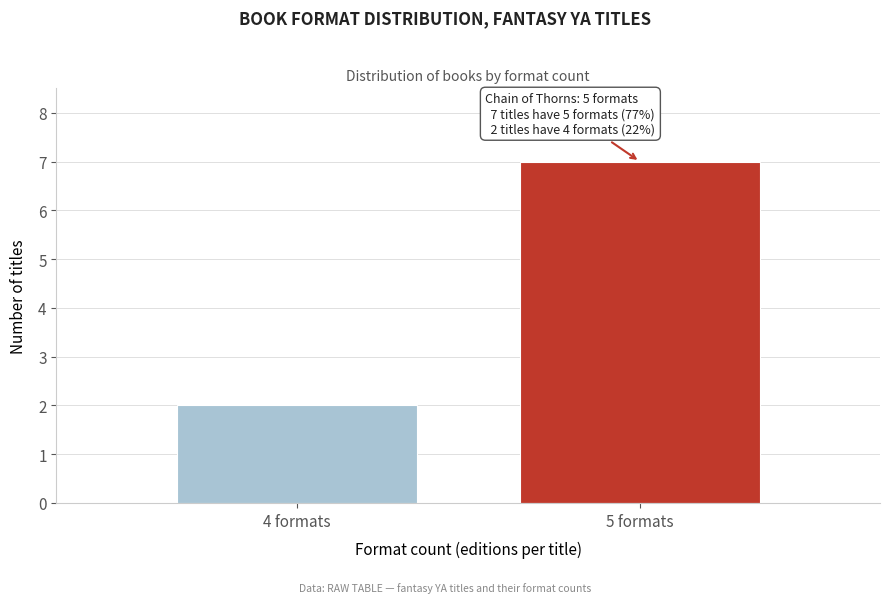

Reading left to right, what are all the values shown in this chart?

4 formats=2	5 formats=7